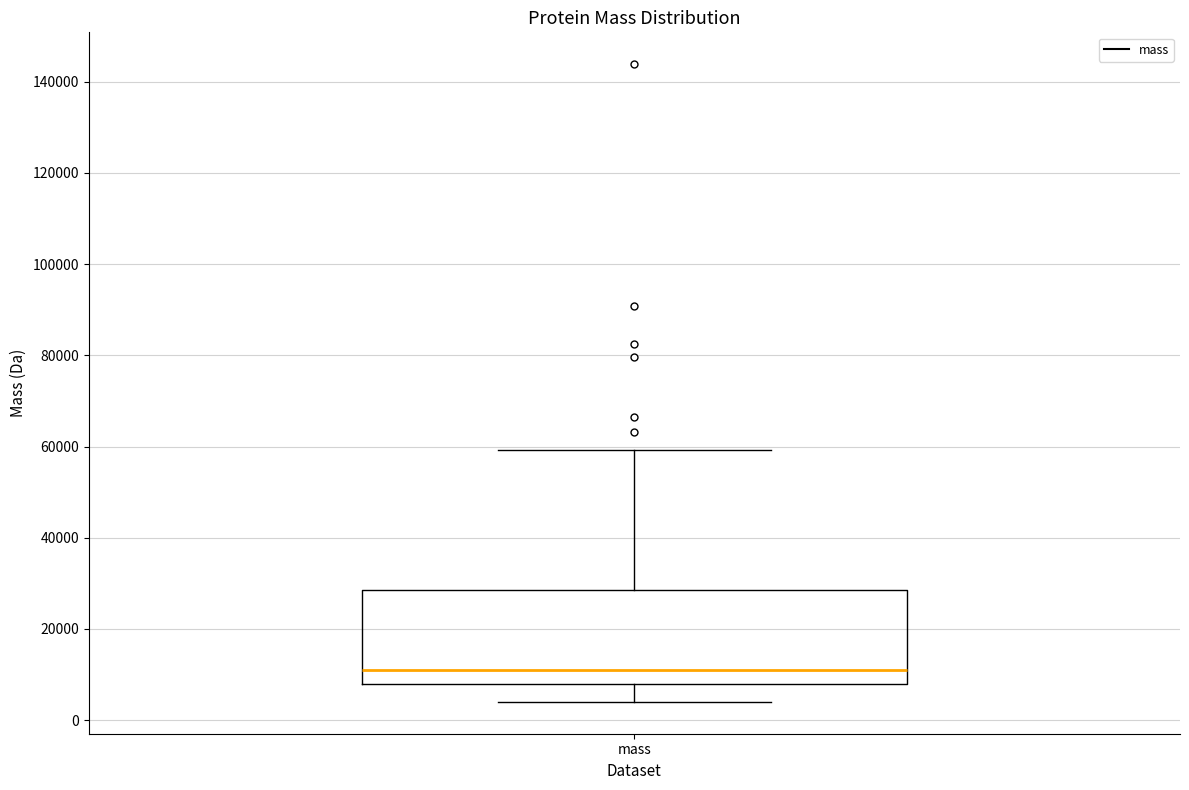

Read this box plot against the y-axis: the position of the median line, the range covered by the box, and the ends of both whiskers. The values are not printed on the chart, so give them approximately, as read against the axis.

median 12000, box 8000 to 28000, whiskers 4000 to 60000